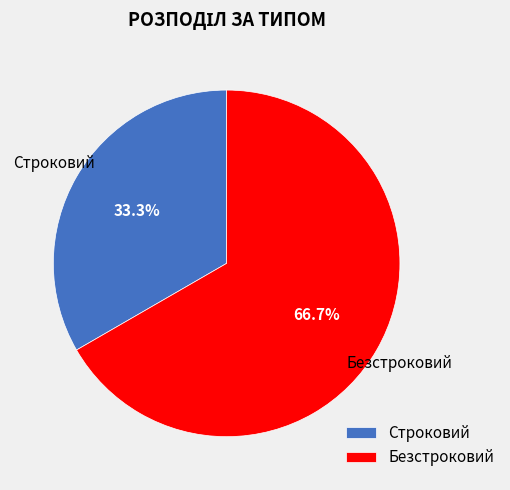

To the nearest percent, what is the difference between the largest and smallest slice percentages?

33%